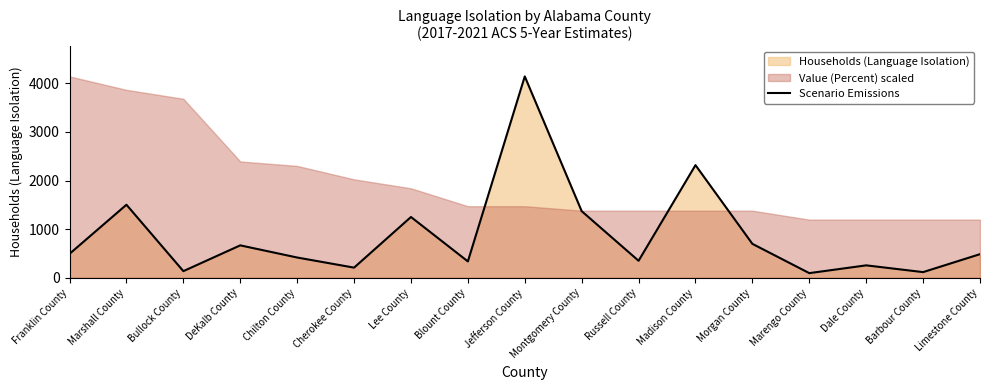

What is the sum of all values?

14841